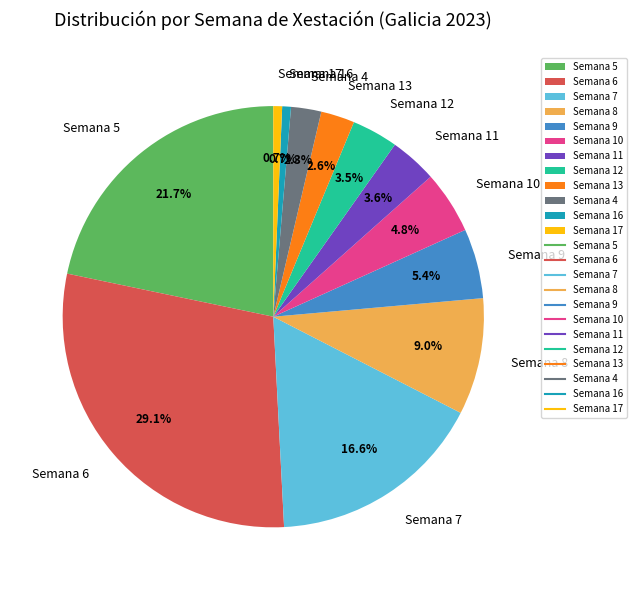

Is it true that Semana 8 is 1% of the pie?

False